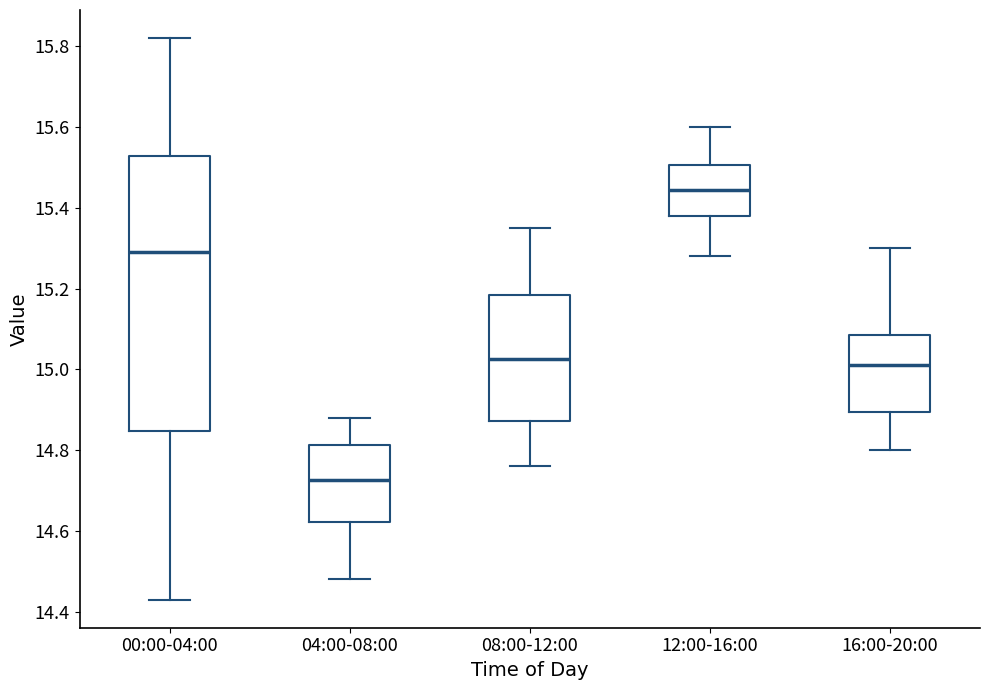

Which box is the tallest, from its lower edge to its upper edge?

00:00-04:00